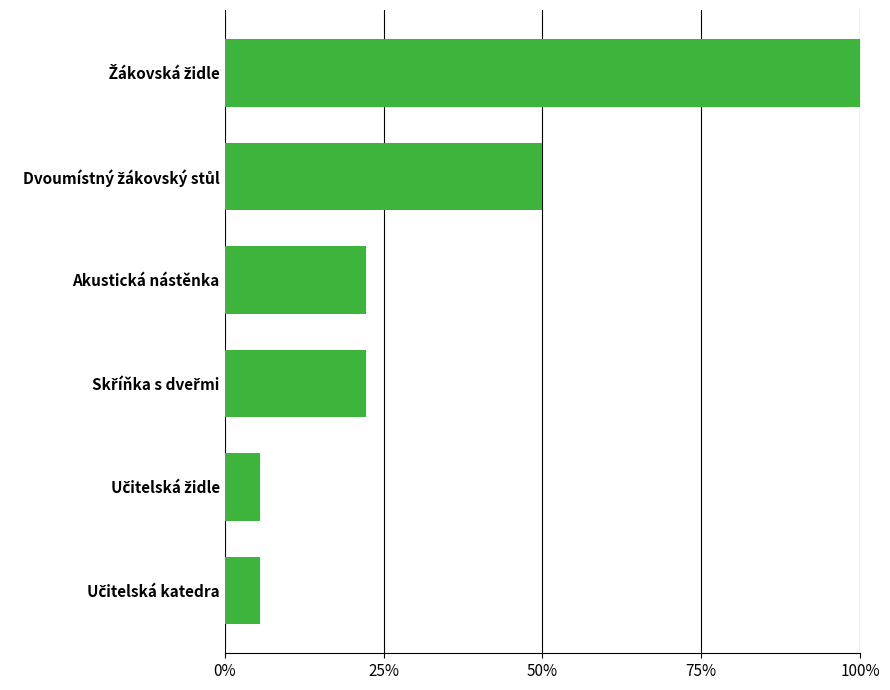

Are the bars horizontal?

Yes